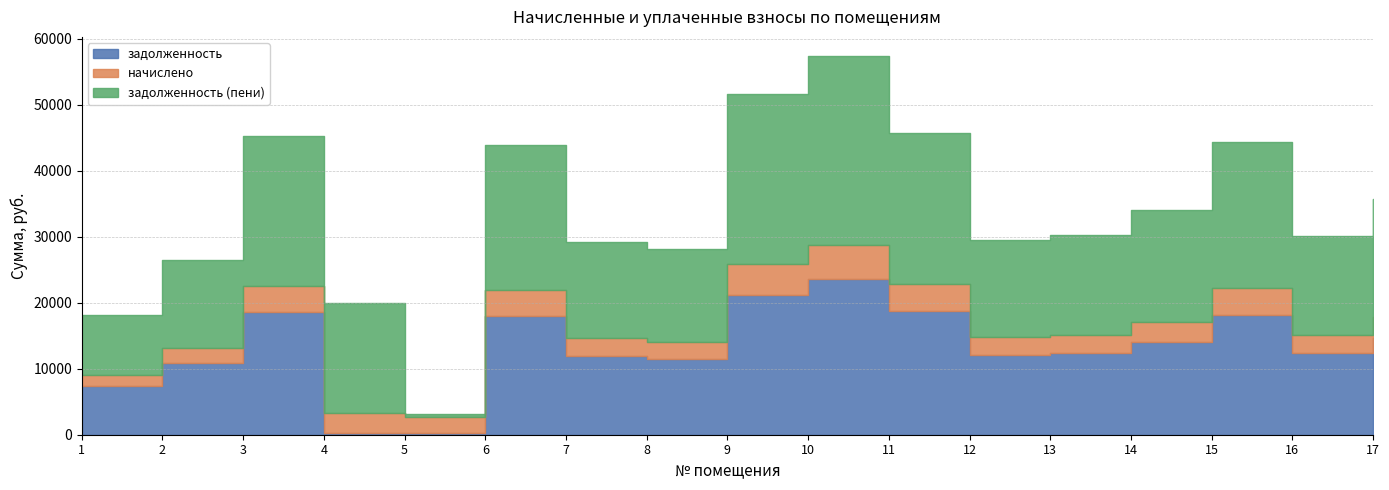

Reading left to right, extract all data points from this chart.

задолженность: 1=7421.8	2=10823.4	3=18523.4	4=250.1	5=211.5	6=17966.9	7=11998.6	8=11534.6	9=21183.0	10=23533.2	11=18770.9	12=12091.3	13=12400.6	14=13977.6	15=18183.4	16=12338.6	17=14658.0
начислено: 1=1633.0	2=2381.4	3=4075.6	4=3009.4	5=2537.9	6=3953.2	7=2640.0	8=2537.9	9=4660.8	10=5177.9	11=4130.0	12=2660.4	13=2728.4	14=3075.4	15=4000.8	16=2714.8	17=3225.1
задолженность (пени): 1=9054.7	2=13204.8	3=22599.0	4=16638.1	5=412.8	6=21920.0	7=14638.6	8=14072.5	9=25843.8	10=28711.1	11=22900.9	12=14751.7	13=15129.0	14=17053.0	15=22184.2	16=15053.4	17=17883.1